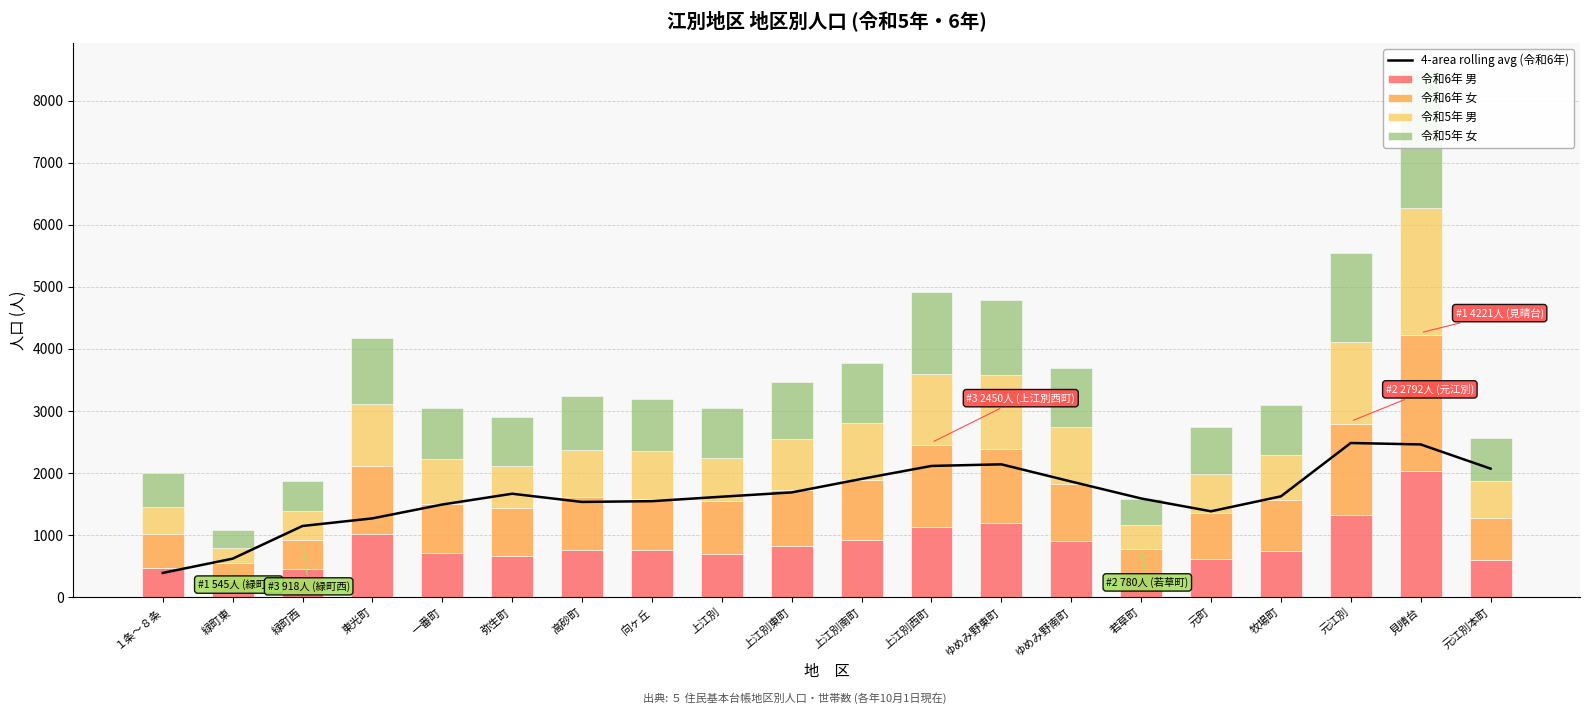

At how many categories does at least one series exceed 1656?

9